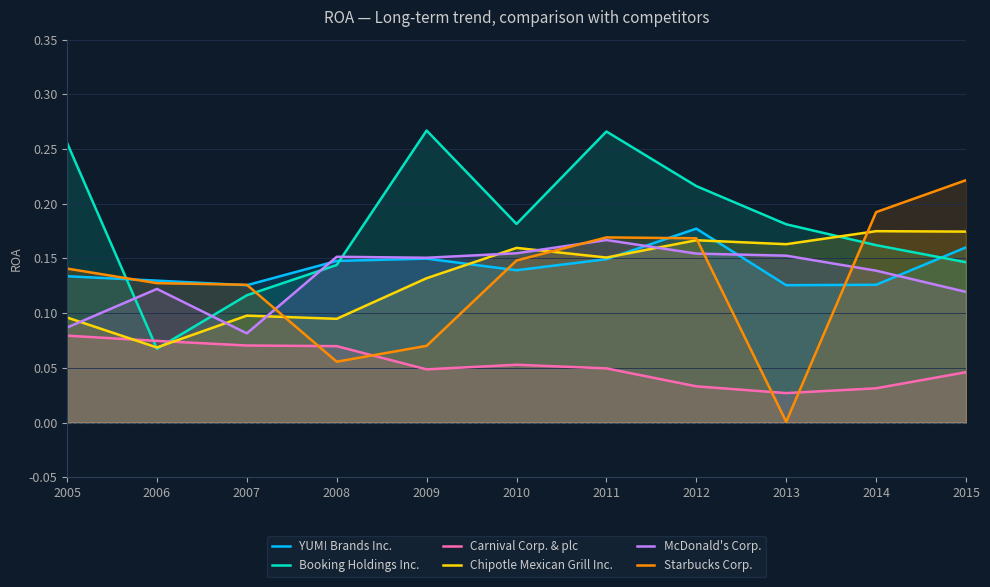

What is the difference between the maximum and minimum values in the Chipotle Mexican Grill Inc. series?

0.1